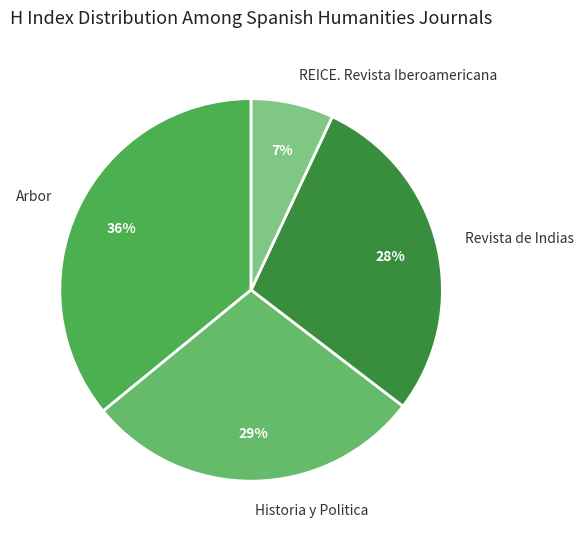

Is the sum of Revista de Indias and REICE. Revista Iberoamericana greater than half?

No